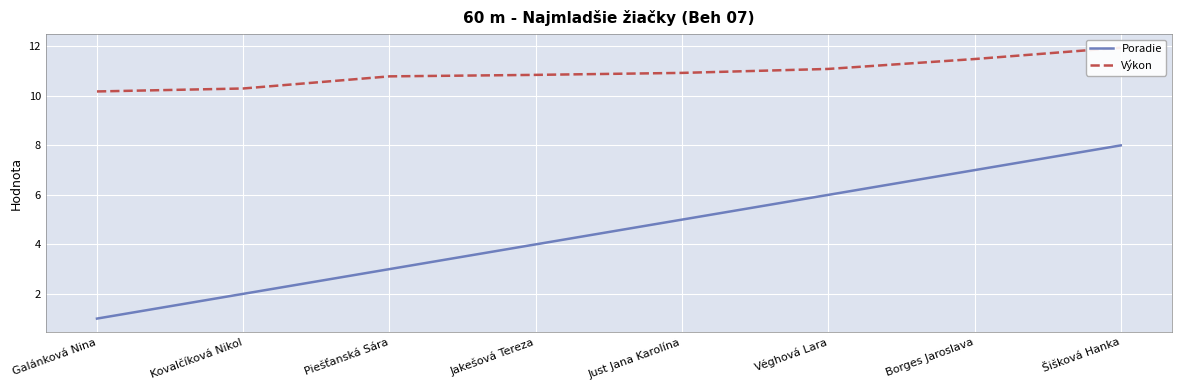

Is the value of Poradie at Borges Jaroslava greater than the value of Výkon at Piešťanská Sára?

No